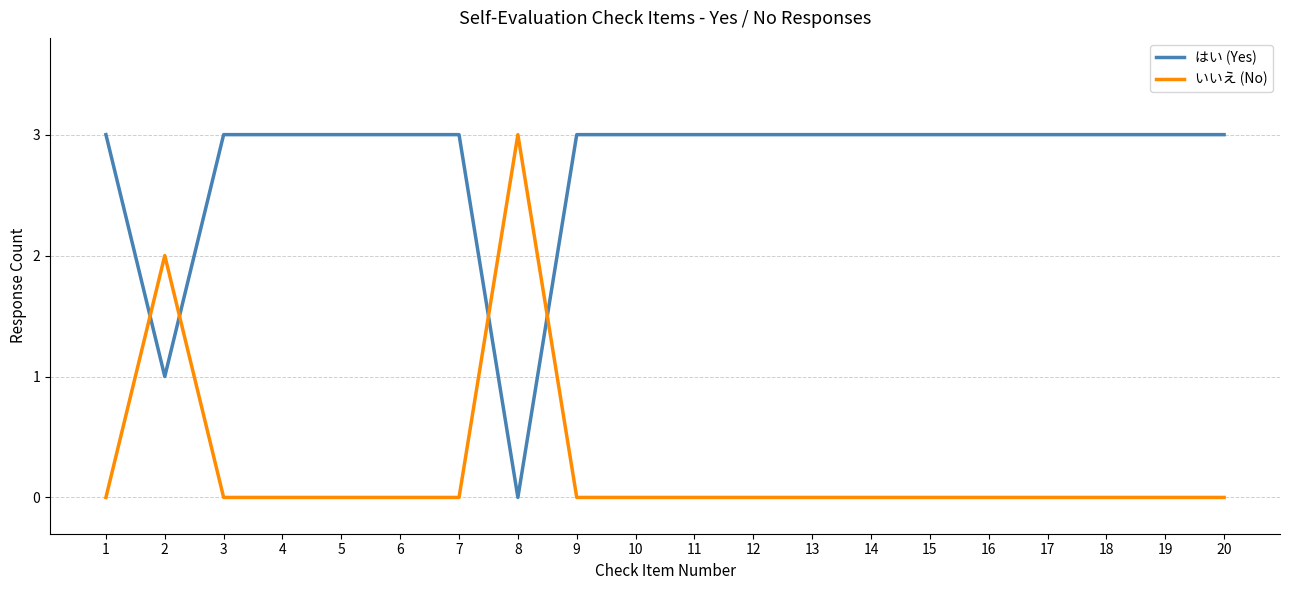

At 3, list the series in order from largest to smallest.

はい (Yes), いいえ (No)